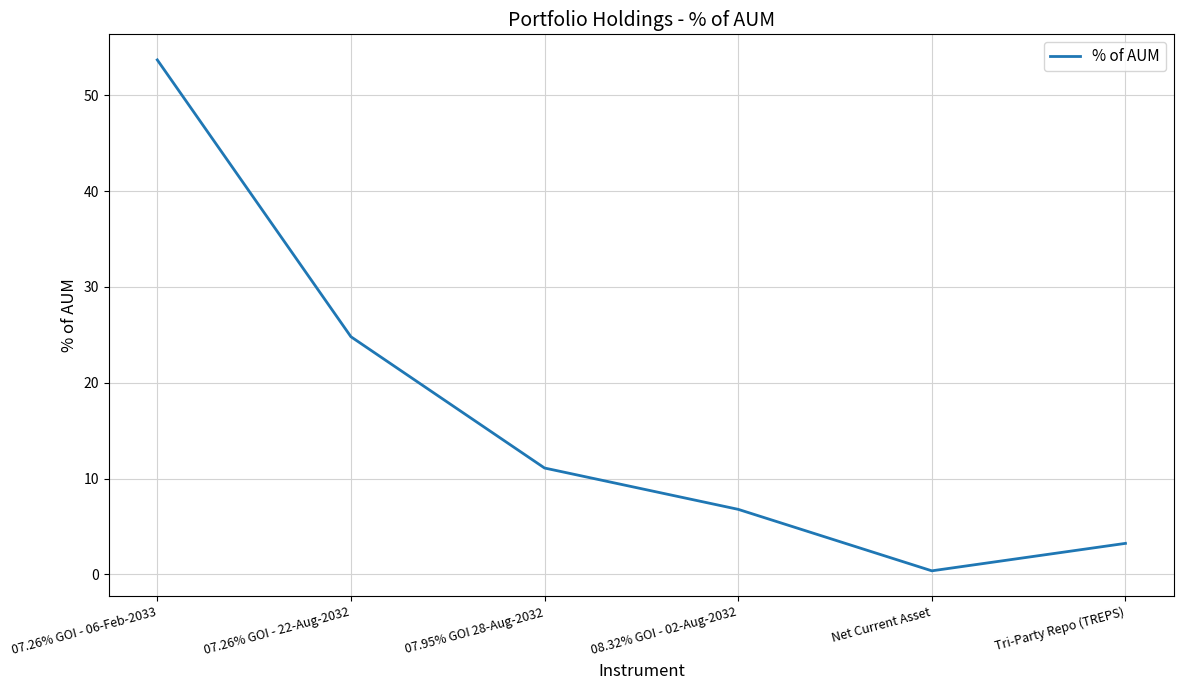

True or false: there are more than 1 points higher than both neighbors.

False